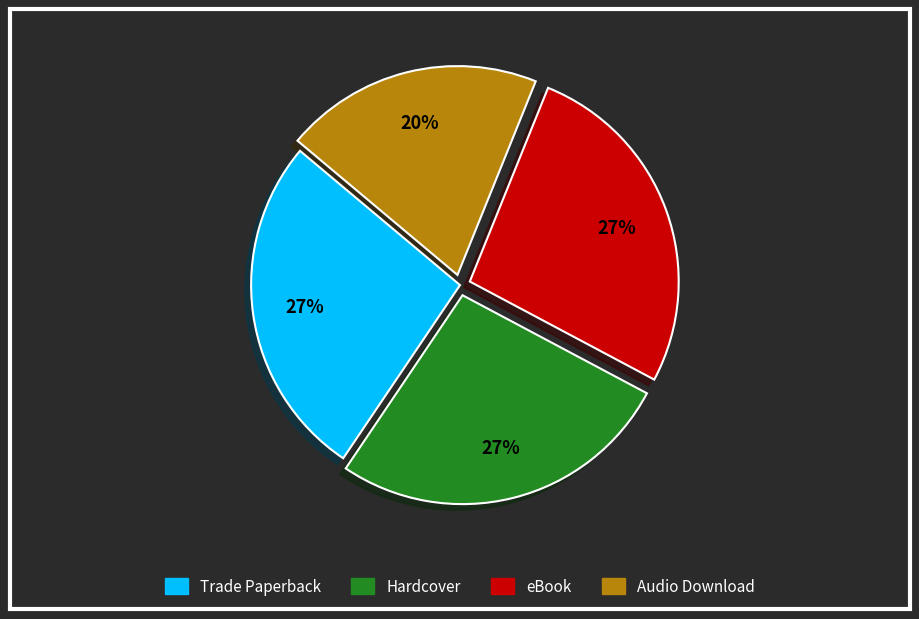

To the nearest percent, what percentage of the pie is eBook?

27%